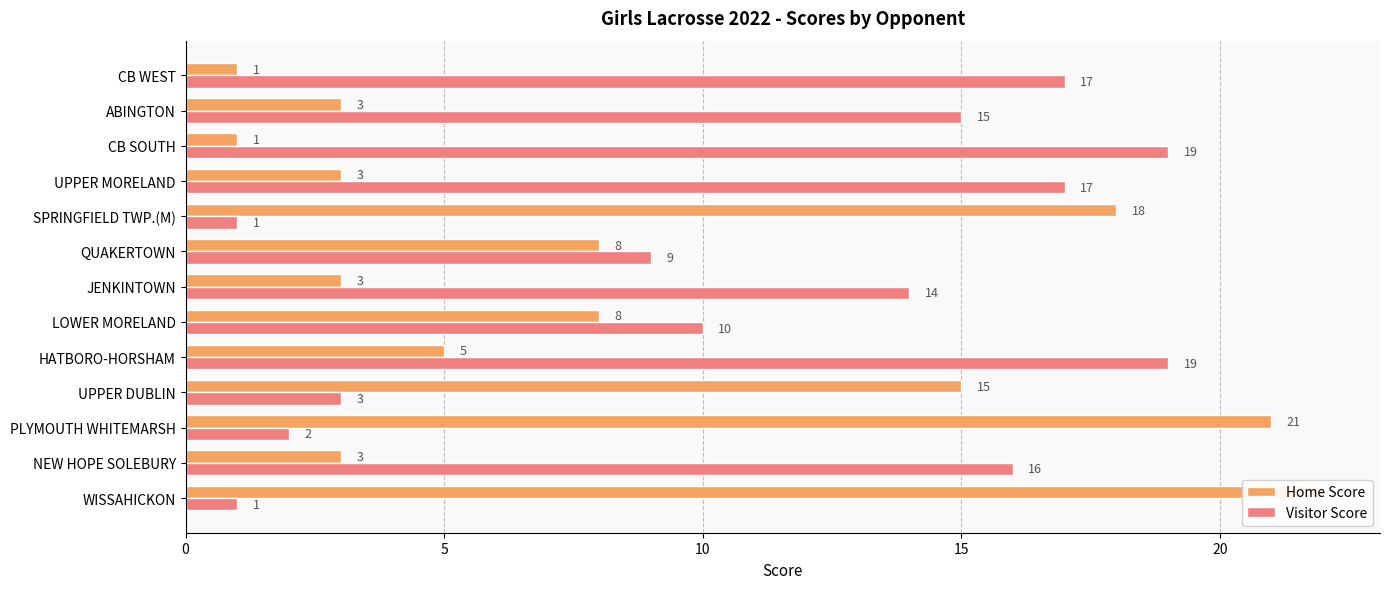

What is the minimum value shown in the chart?

1